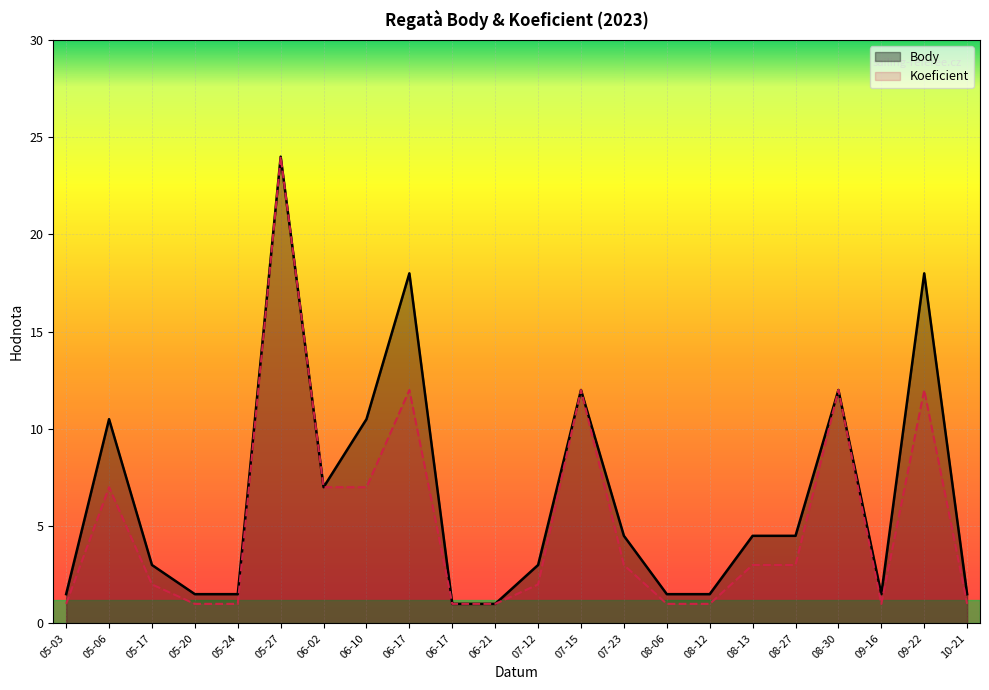

What is the difference between the Body values at 05-03 and 06-17?

16.5